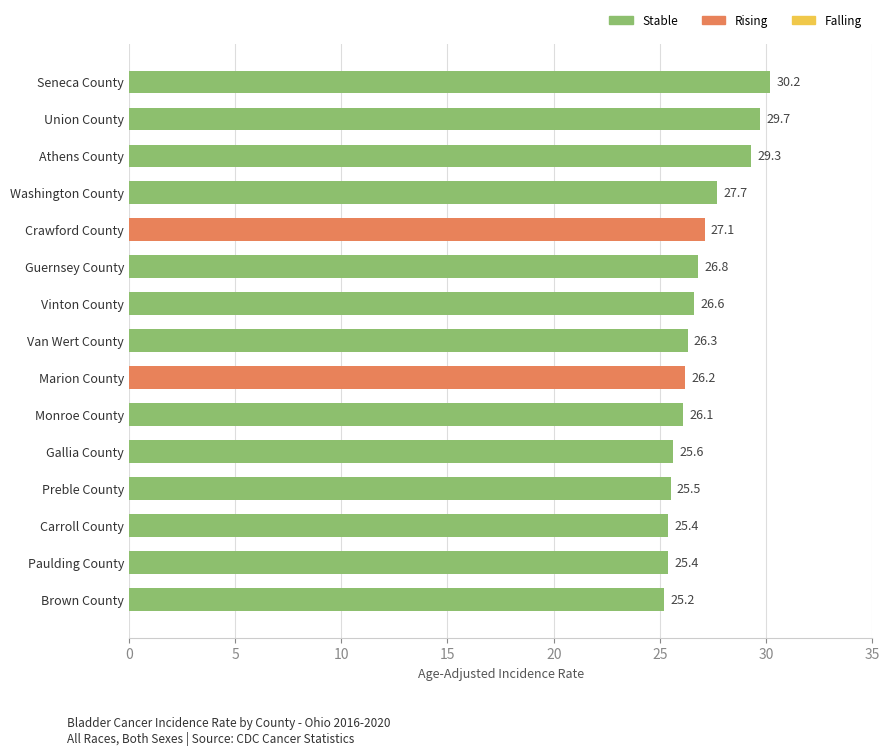

How many bars are there in total?

15